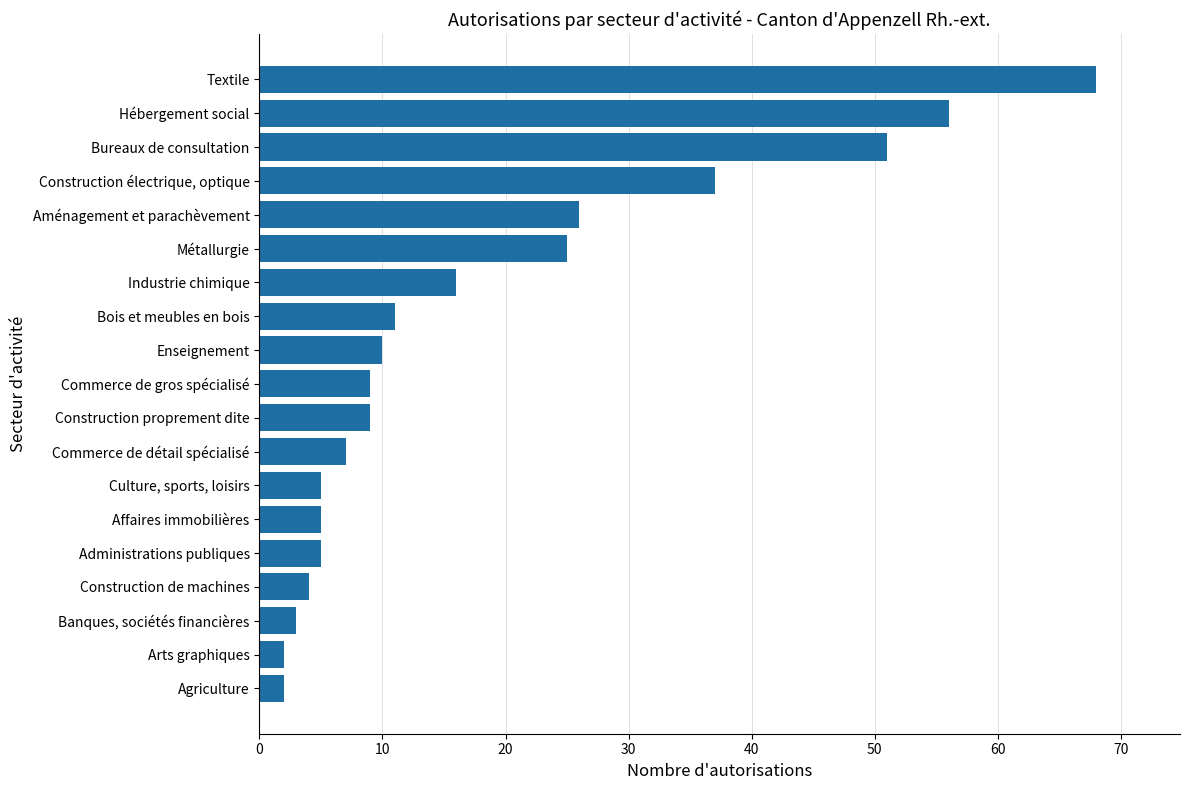

What is the smallest value displayed?

2